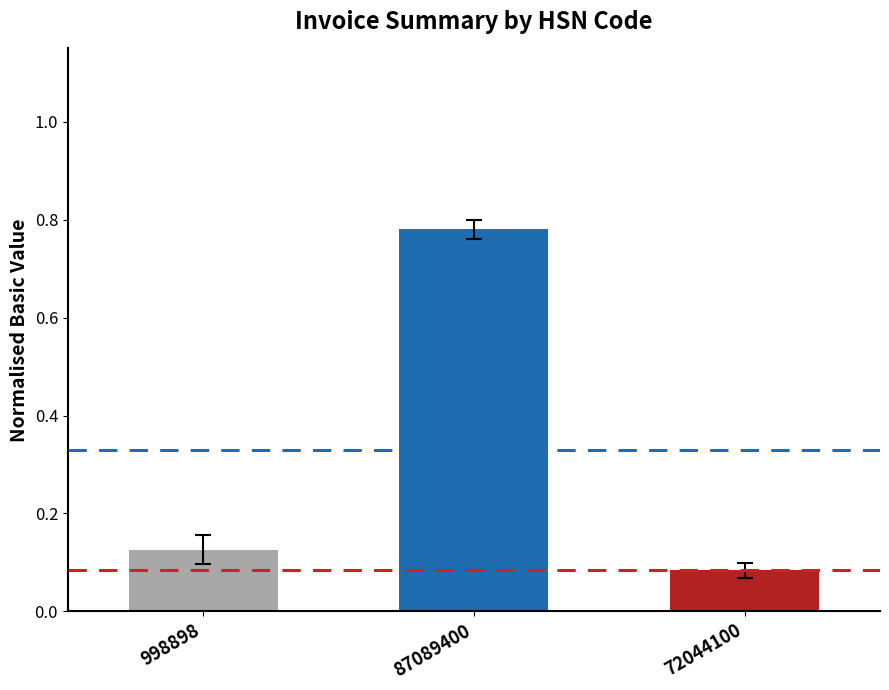

How many series are shown in this chart?

1